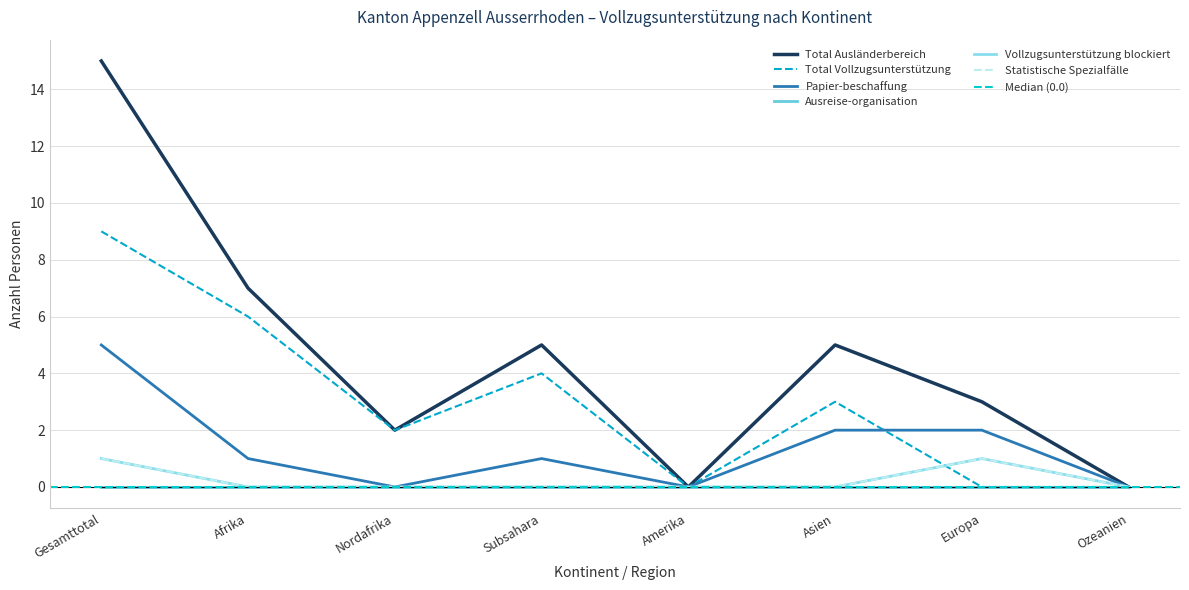

True or false: Statistische Spezialfälle has a value of 0 at Nordafrika.

False